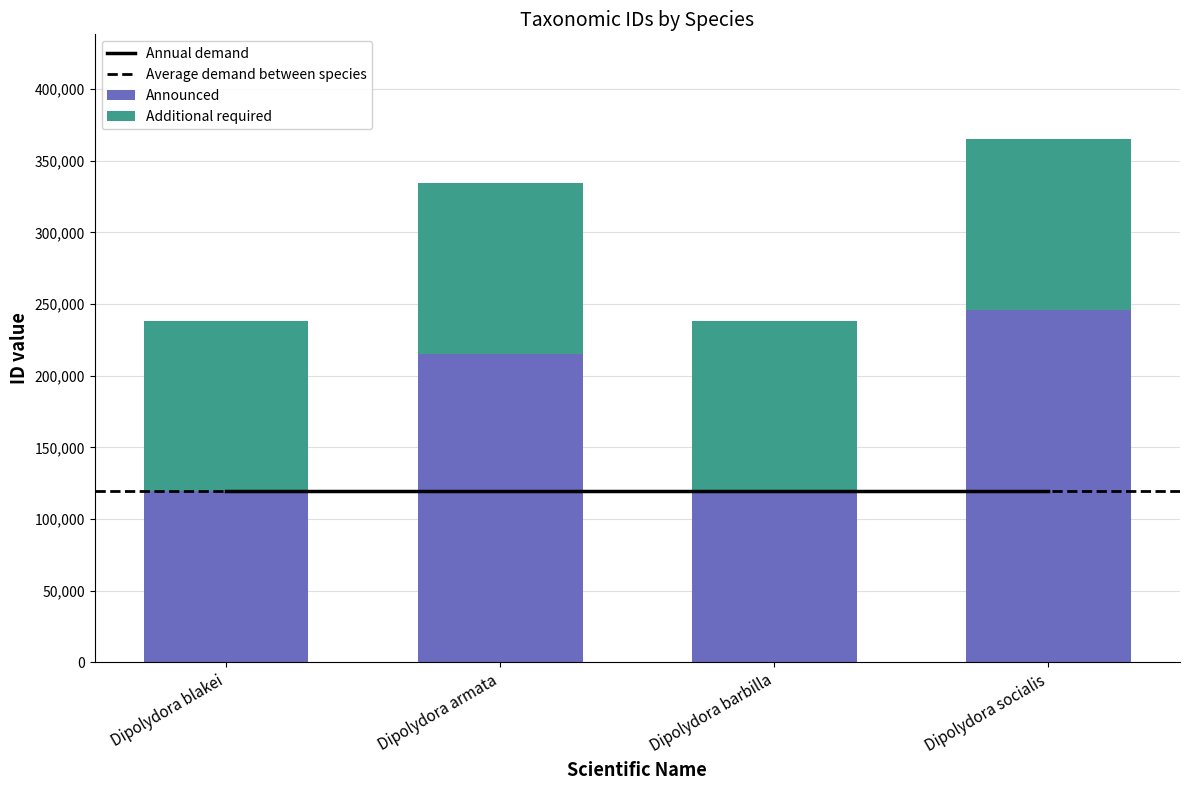

What position from the right is Dipolydora barbilla?

2